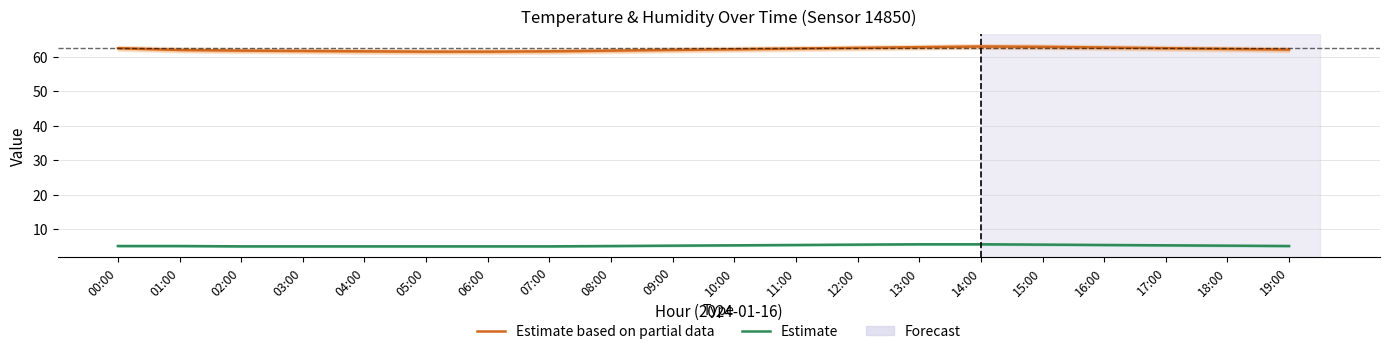

What is the sum of all Estimate values?

104.4